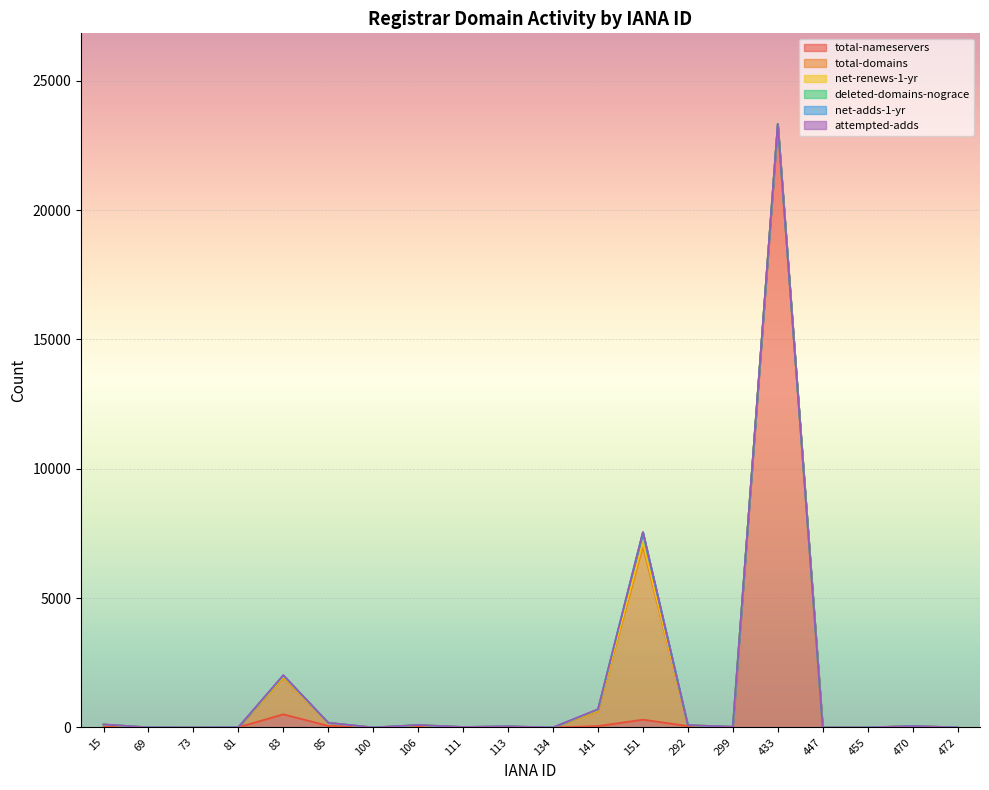

True or false: net-renews-1-yr has a value of 0 at 69.

True